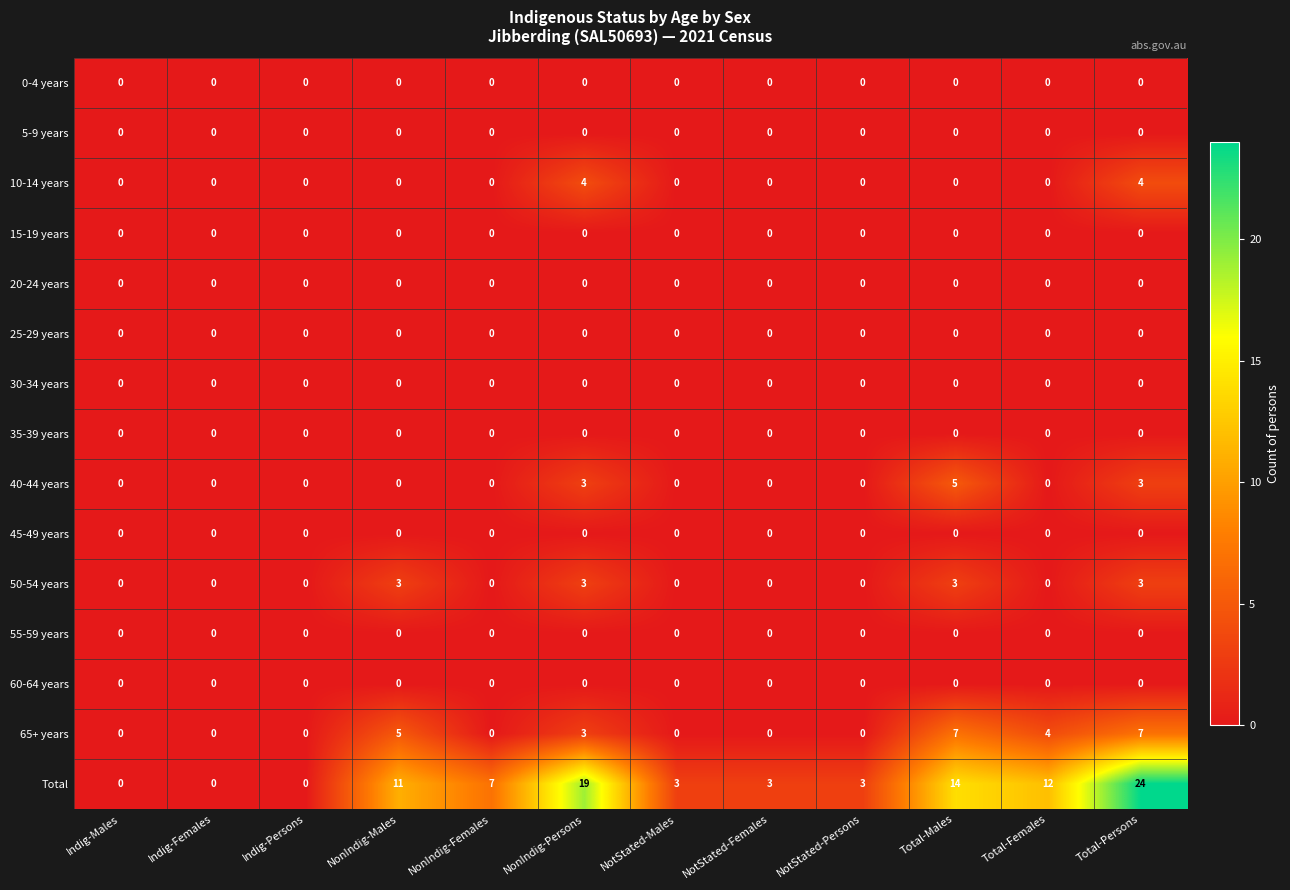

What is the difference between the highest and lowest values at NotStated-Persons?

3